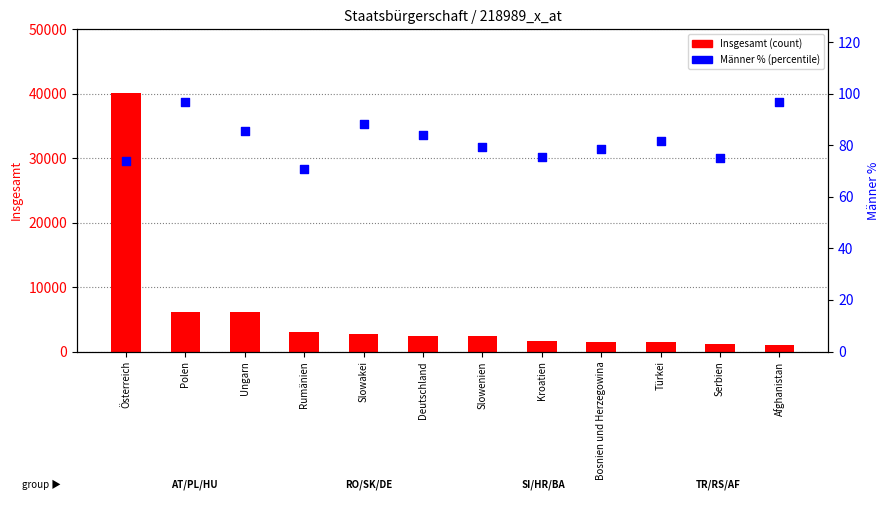

Which series has the largest total across all categories?

Insgesamt